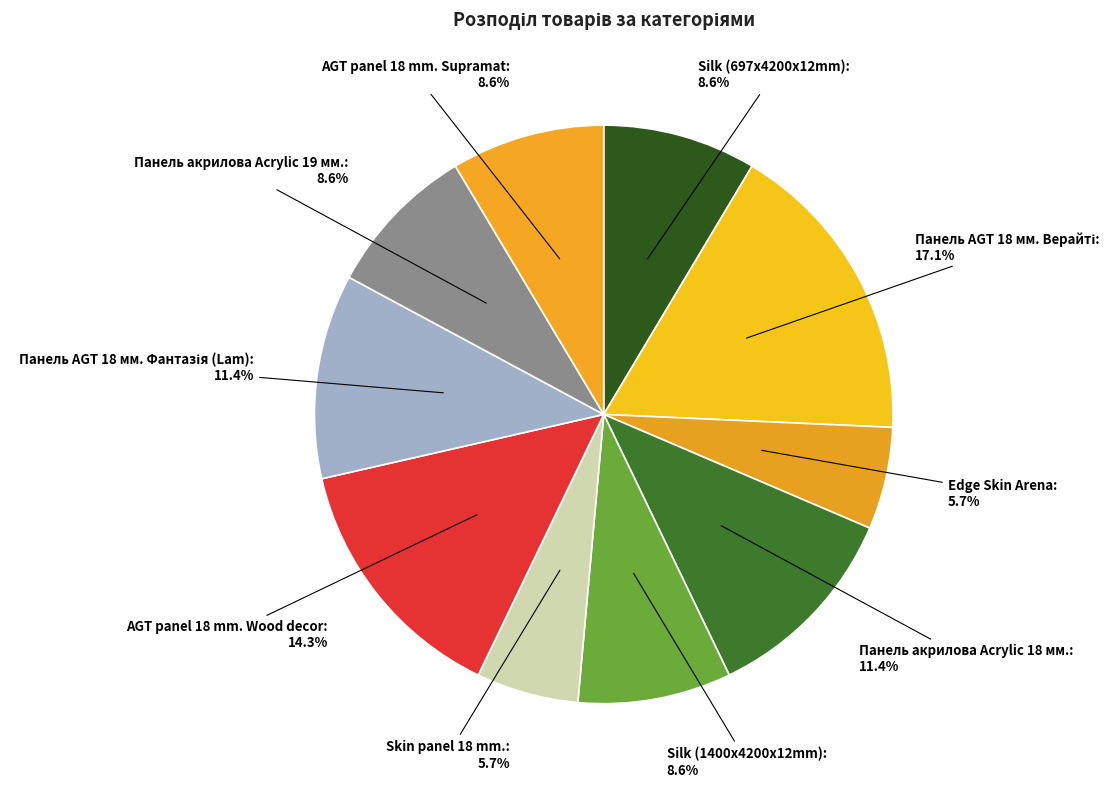

Is the sum of Silk (697x4200x12mm) and AGT panel 18 mm. Wood decor greater than half?

No